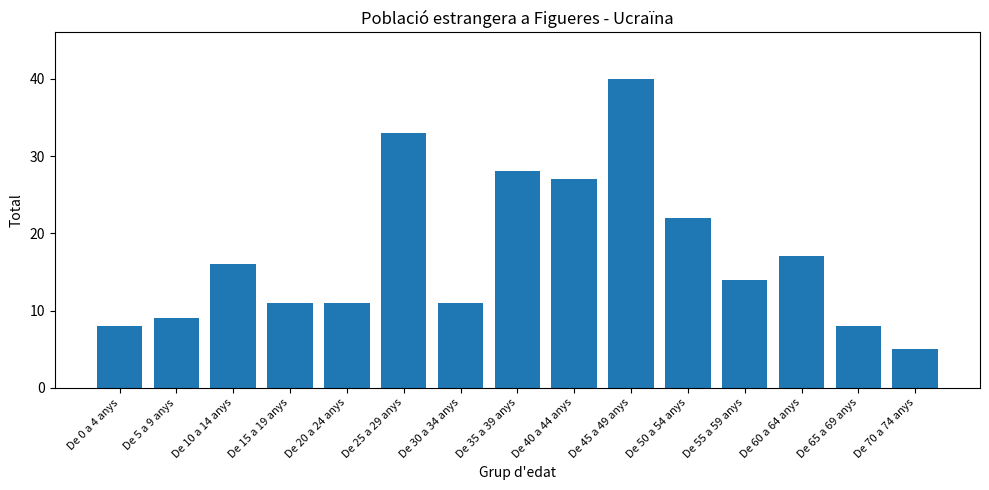

Between De 40 a 44 anys and De 70 a 74 anys, which is larger?

De 40 a 44 anys